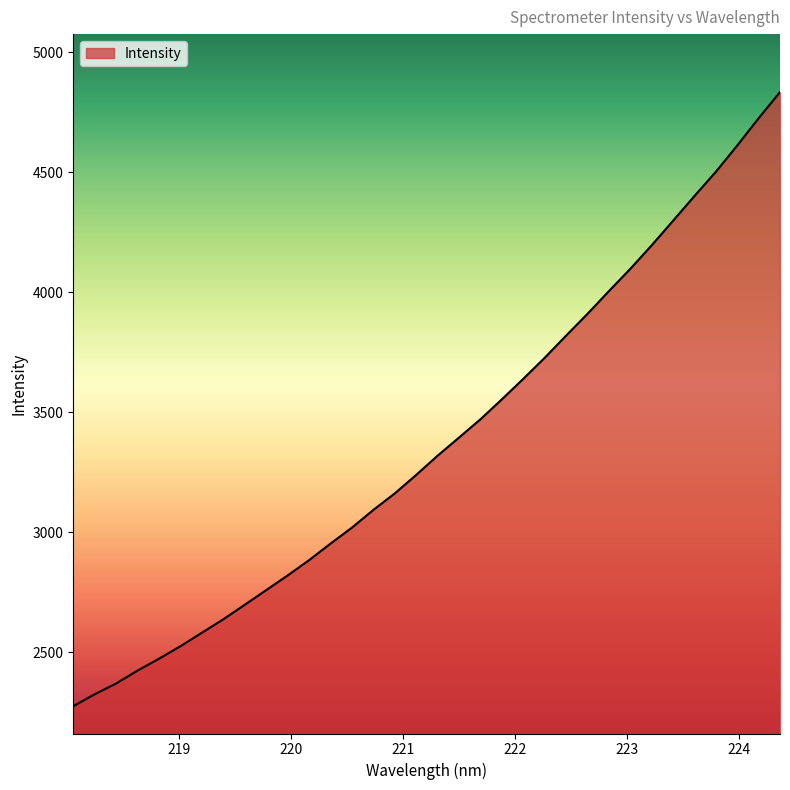

What is the greatest value displayed?

4834.6